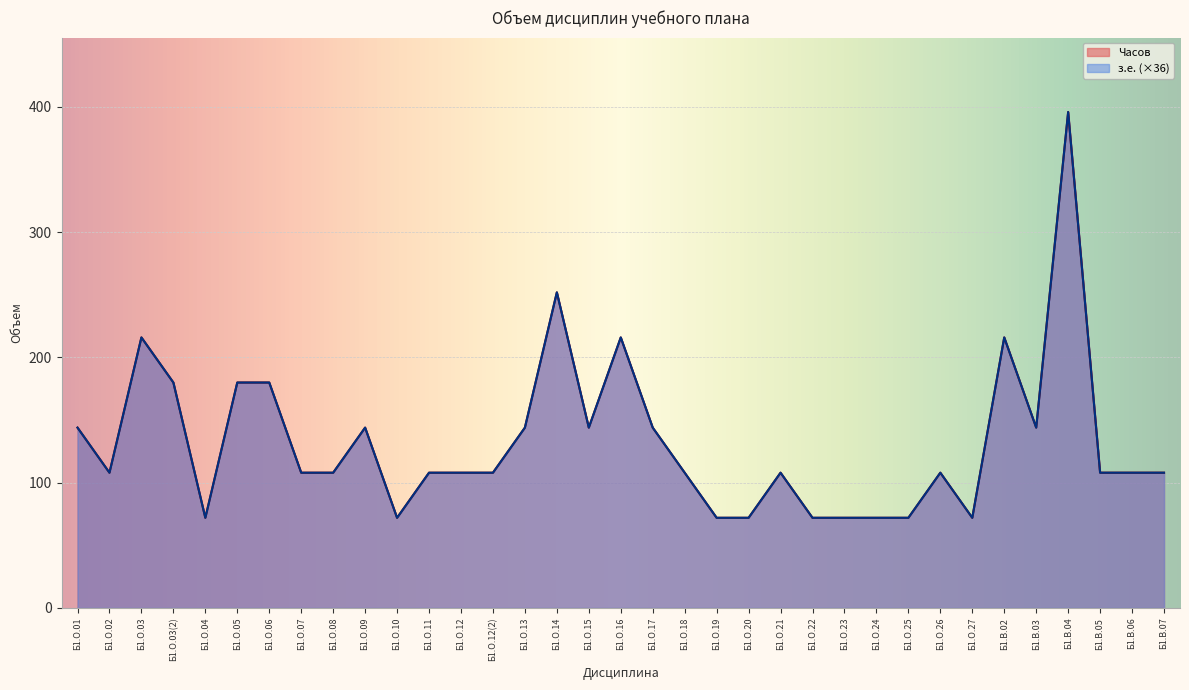

True or false: з.е. has a value of 72 at Б1.О.15.

False